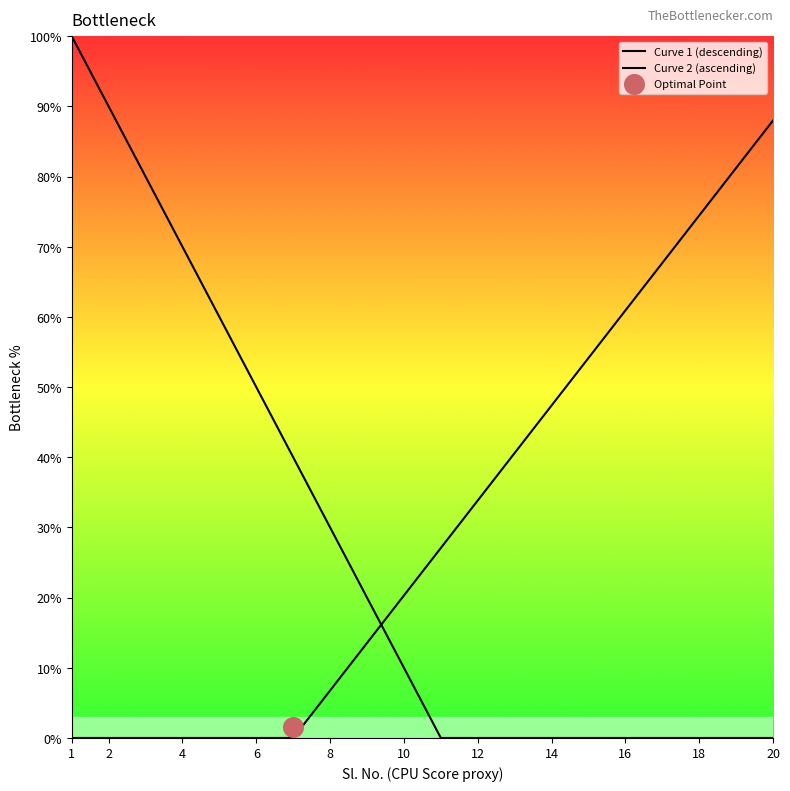

Which series reaches the maximum Y coordinate?

Curve 1 (descending)